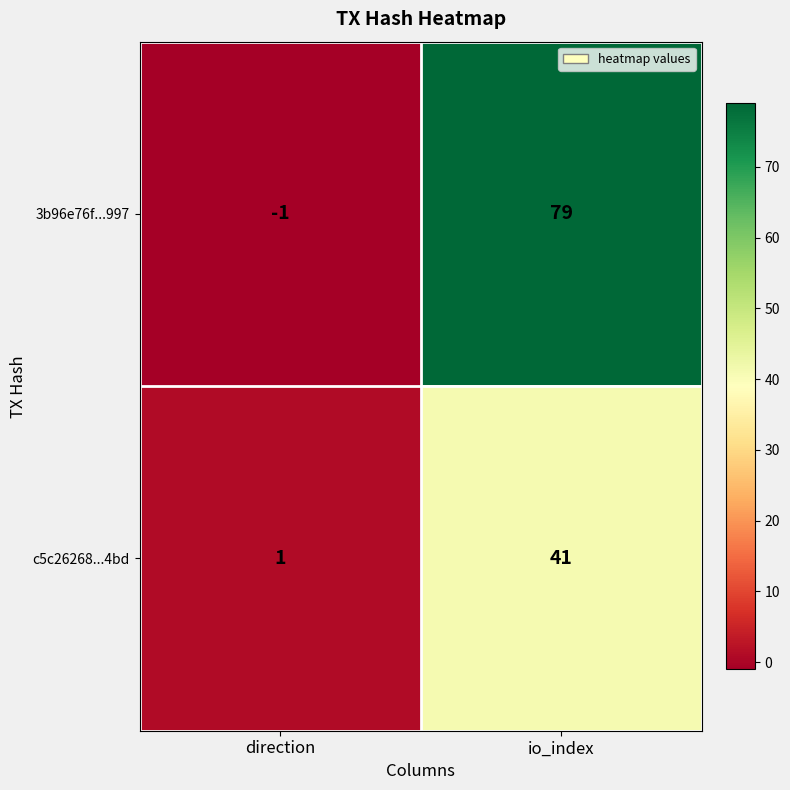

Which series changed the most between direction and io_index?

3b96e76f...997